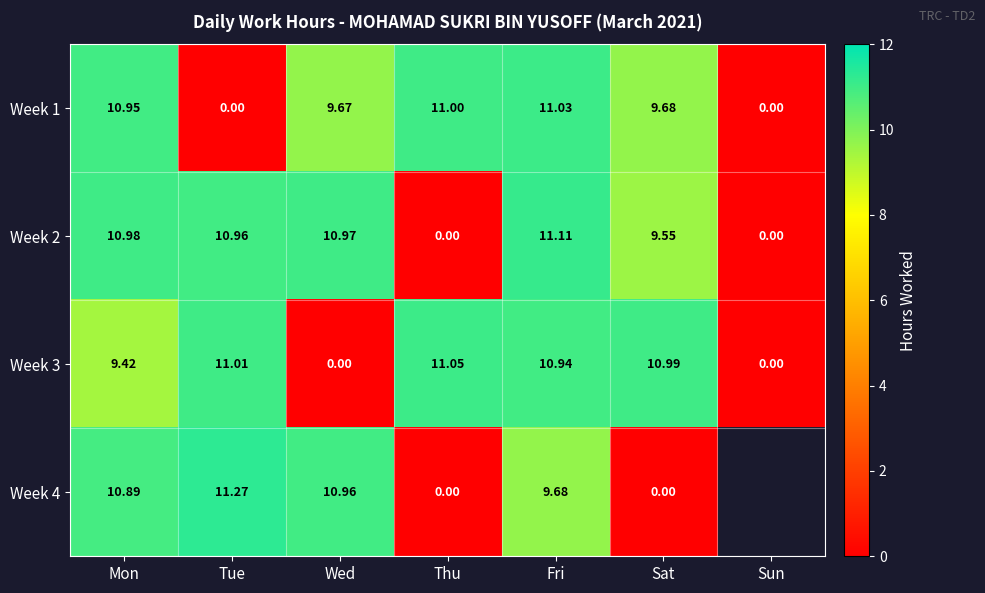

At which label does Week 2 first exceed 10?

Mon